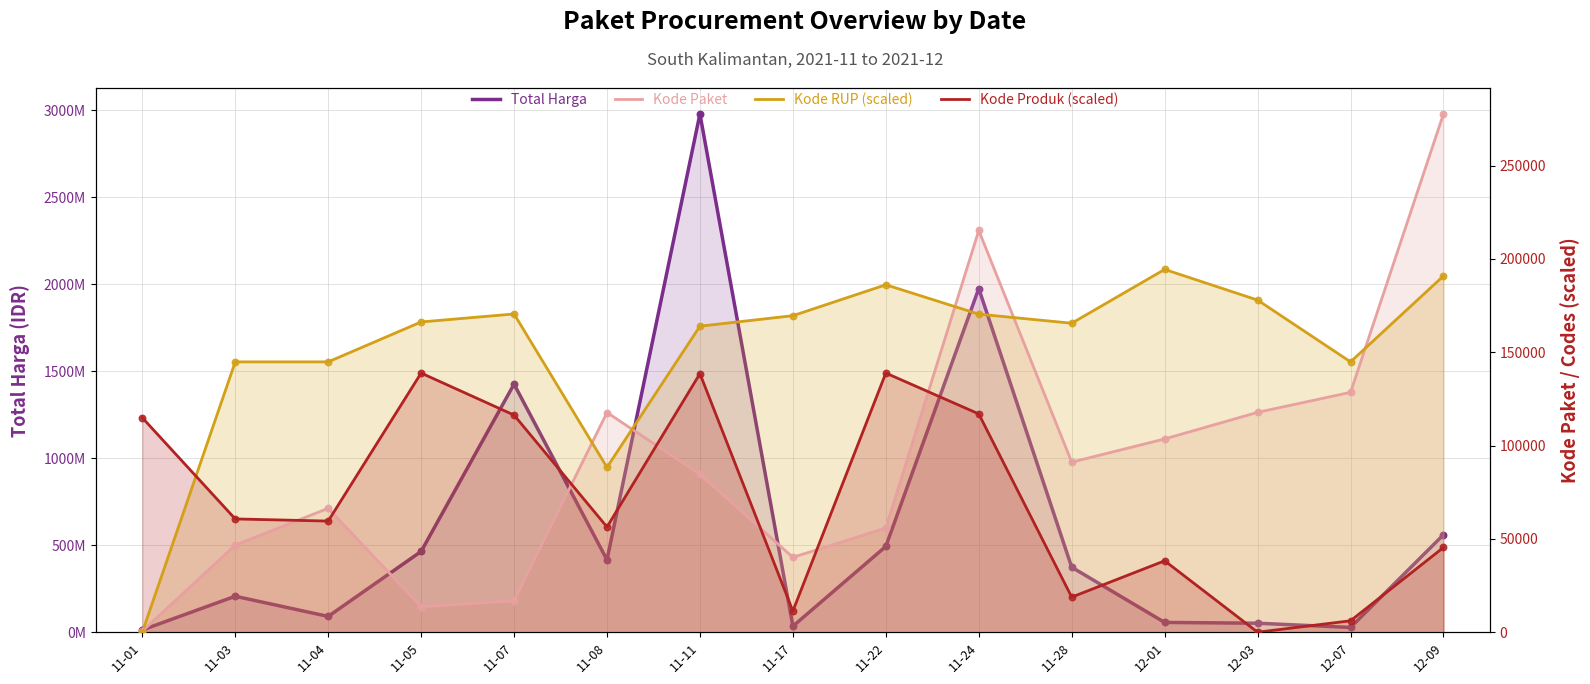

At how many categories does at least one series exceed 501412464?

4